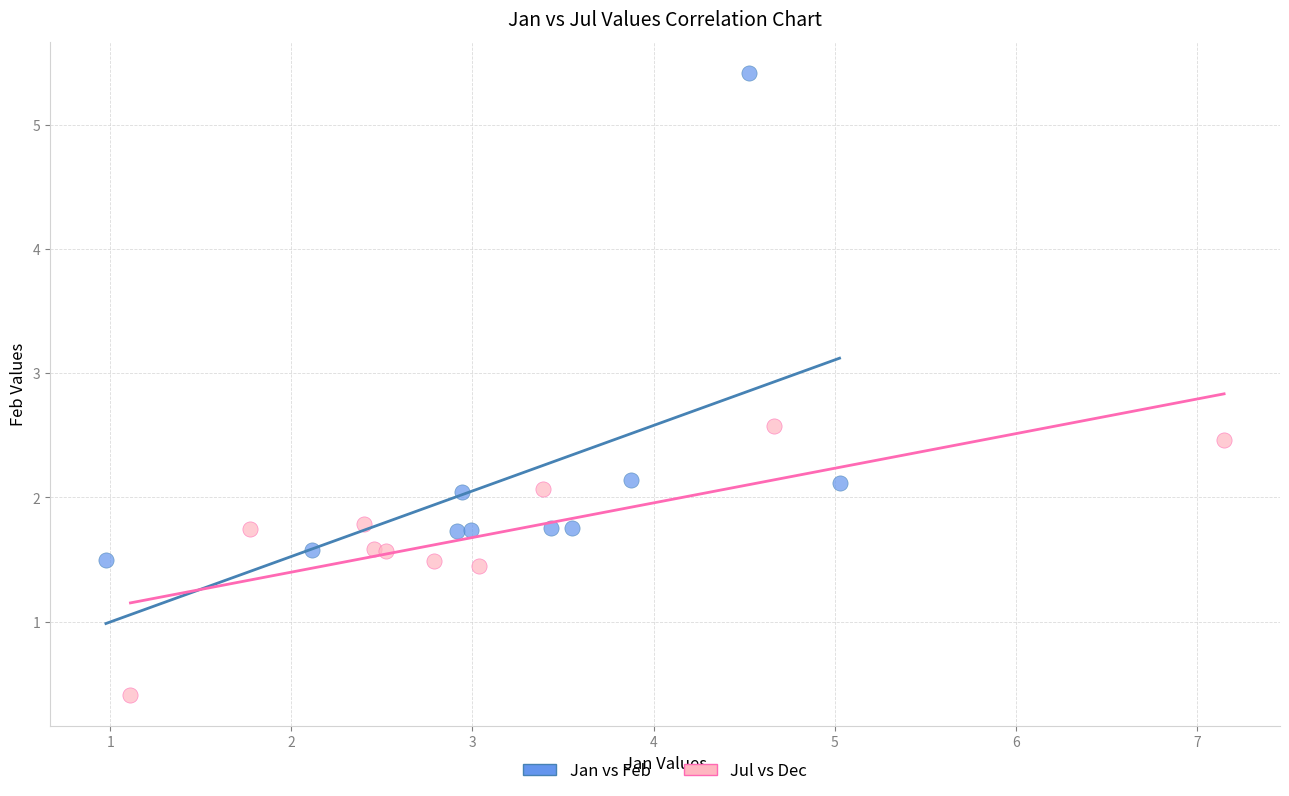

Which series reaches the maximum Y coordinate?

Jan vs Feb